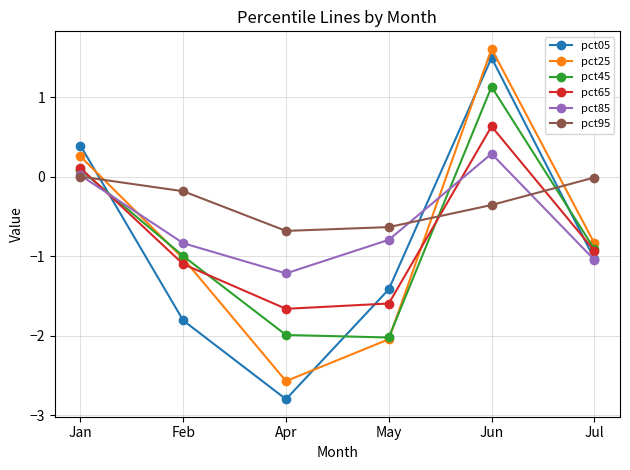

The pct65 series shows -0.9 at Jul. True or false?

True